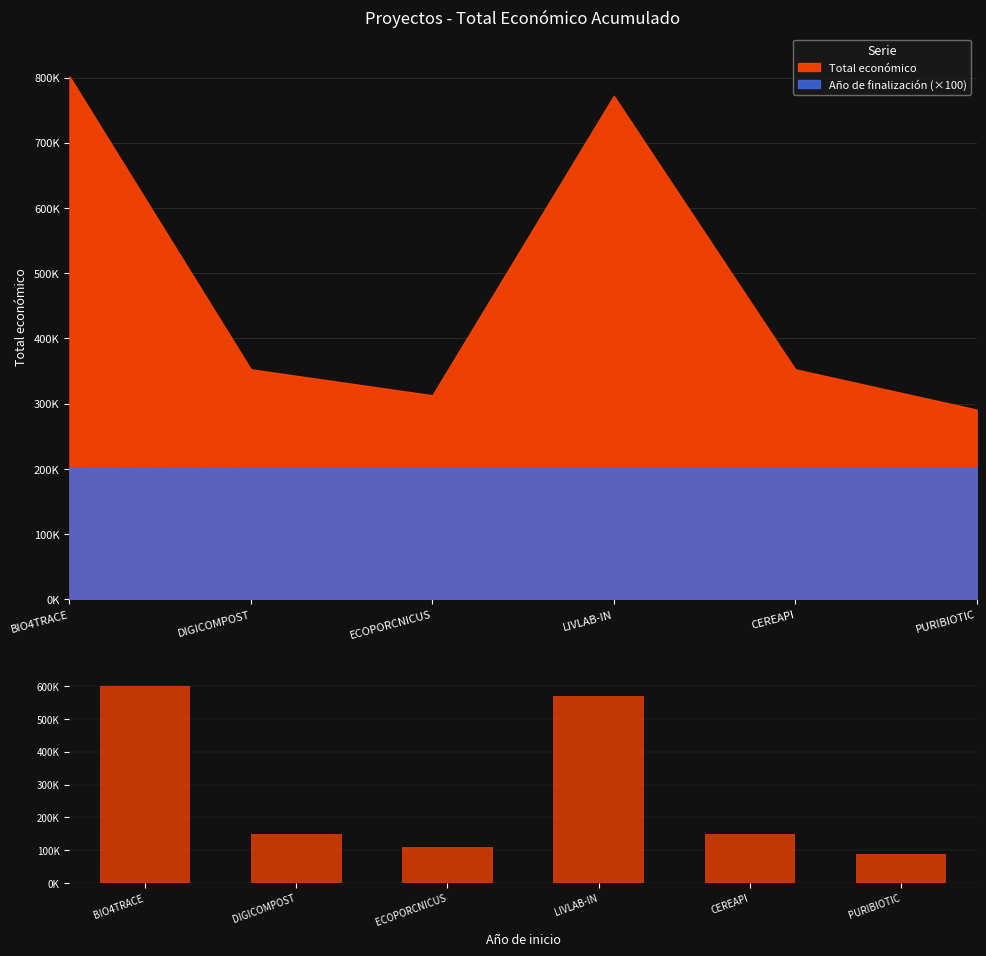

What is the label of the 5th bar from the right?

DIGICOMPOST